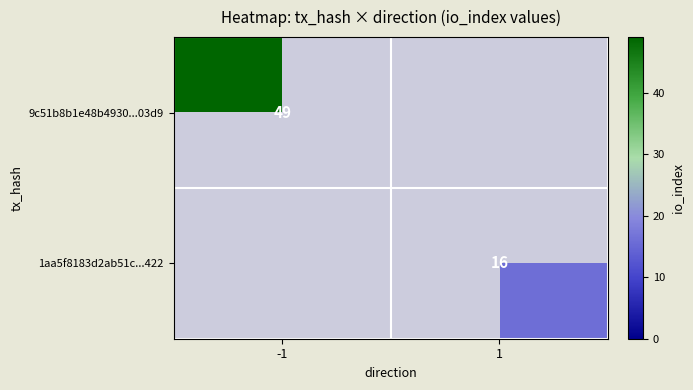

At which category does the chart reach its peak across all series?

-1